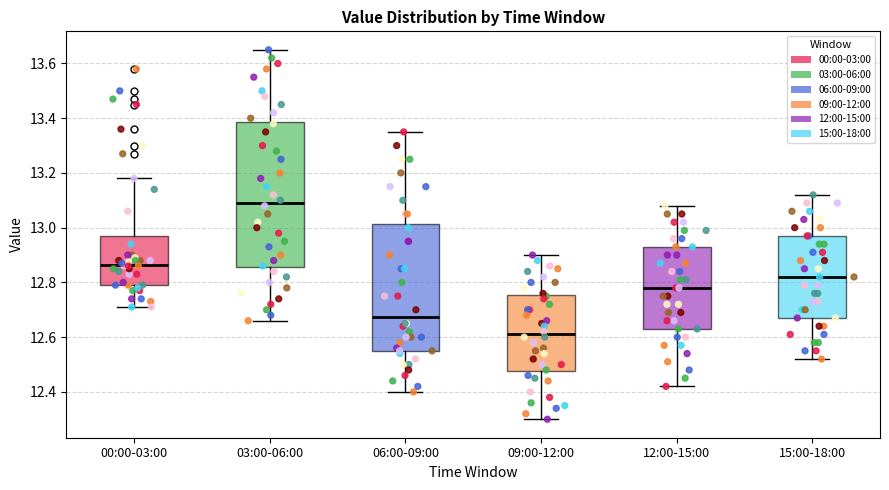

Which box is the tallest, from its lower edge to its upper edge?

03:00-06:00